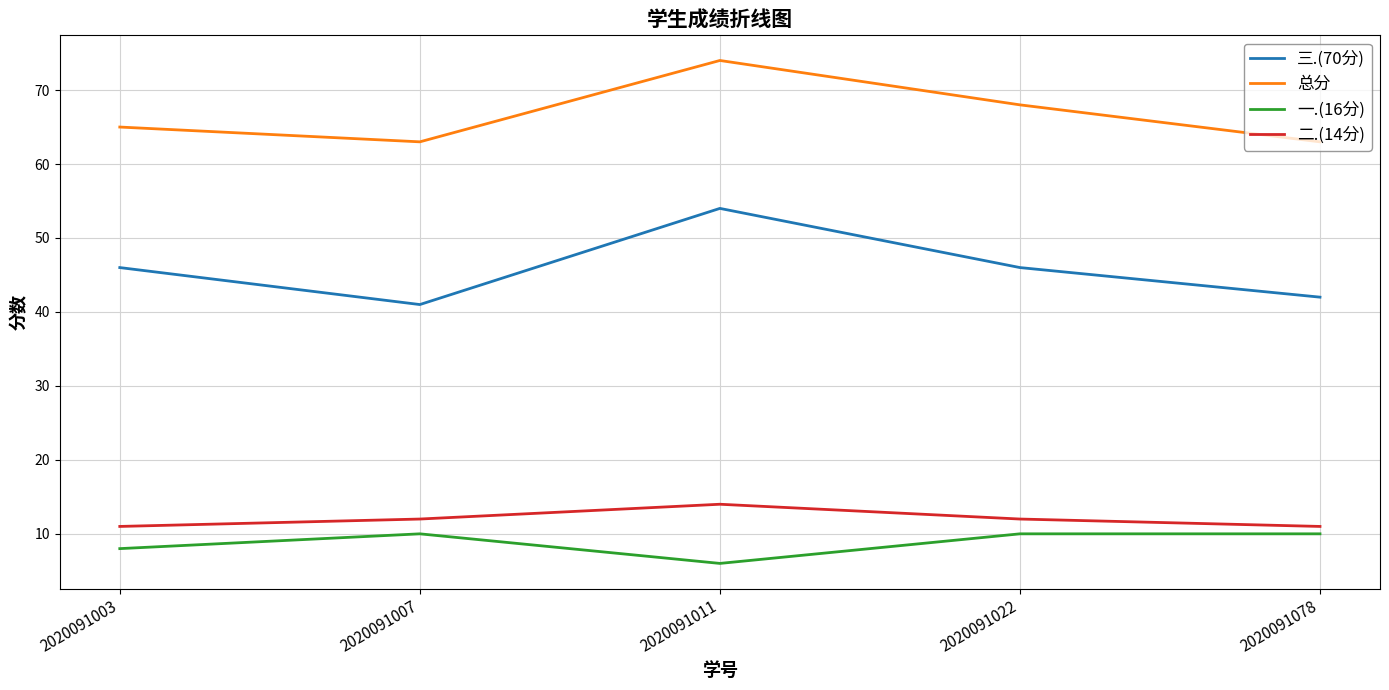

True or false: 二.(14分) has a value of 17 at 2020091003.

False